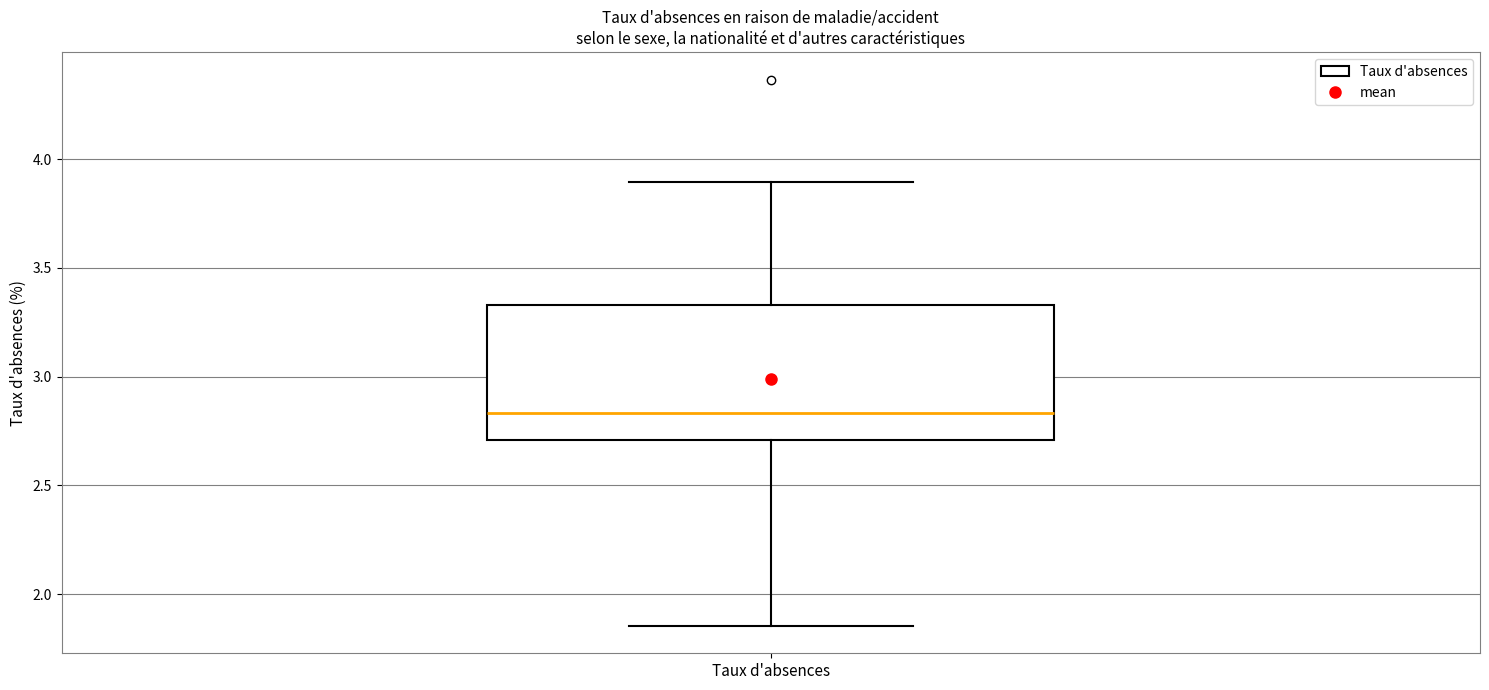

Where does the lower whisker of the box for Taux d'absences end on the y-axis? The values are not printed on the chart, so give them approximately, as read against the axis.

1.85